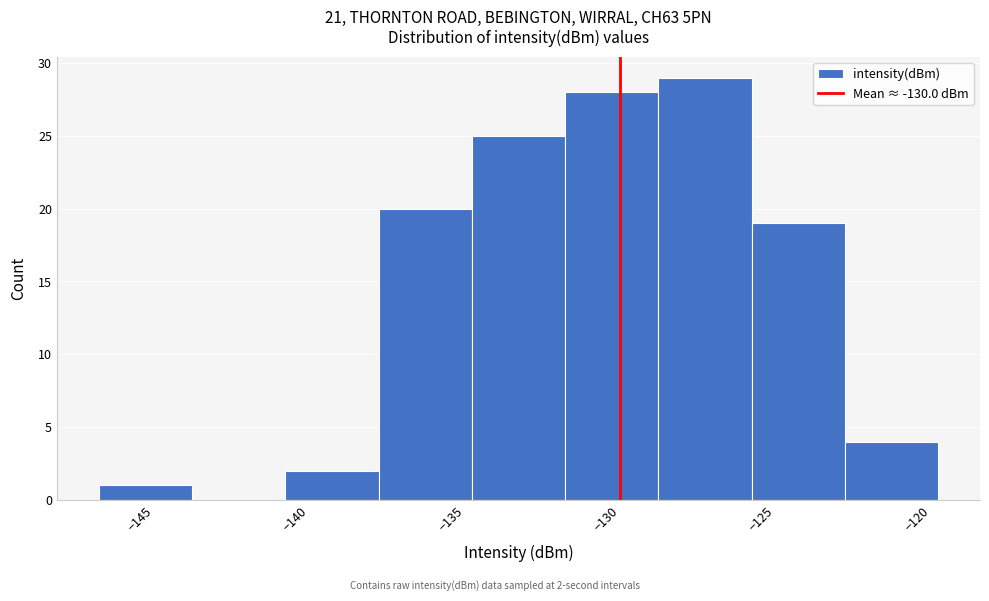

Over which range of the x-axis is the bar tallest?

-129 to -126